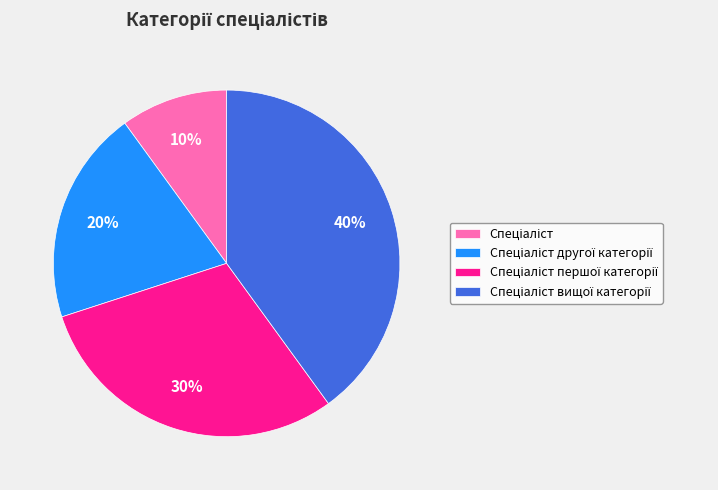

To the nearest percent, what is the average slice percentage?

25%